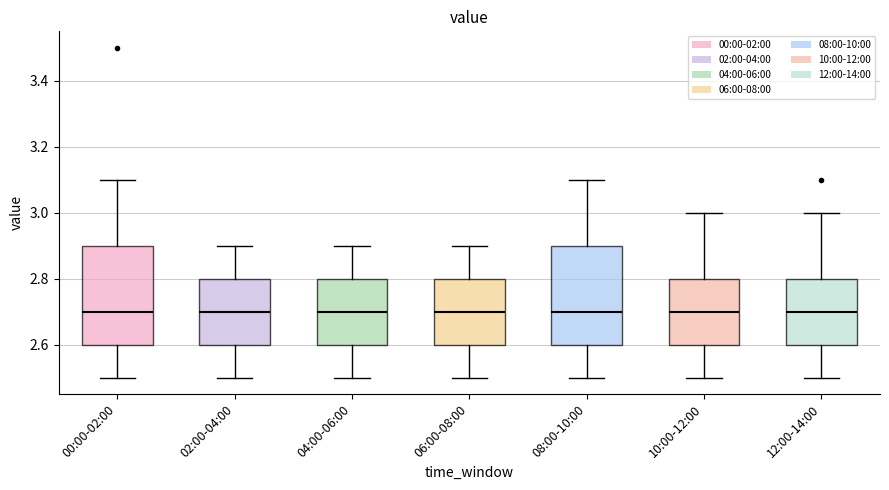

Where is the upper edge of the box for 02:00-04:00 on the y-axis? The values are not printed on the chart, so give them approximately, as read against the axis.

2.8